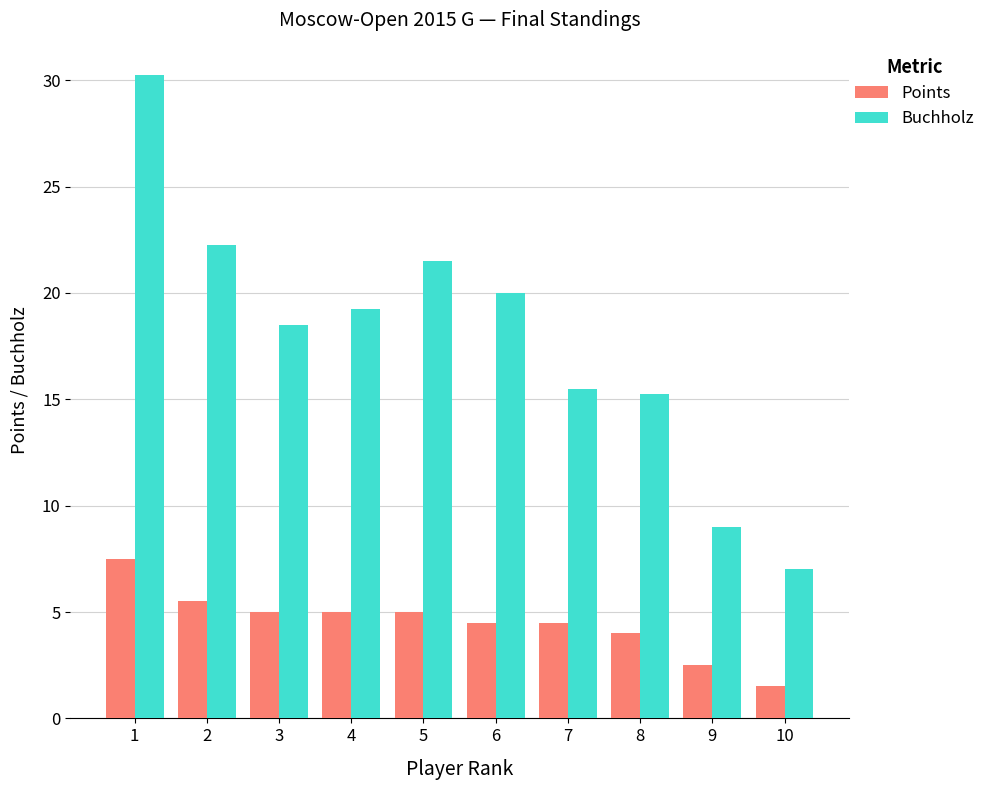

Read the Points value at 10.

1.5